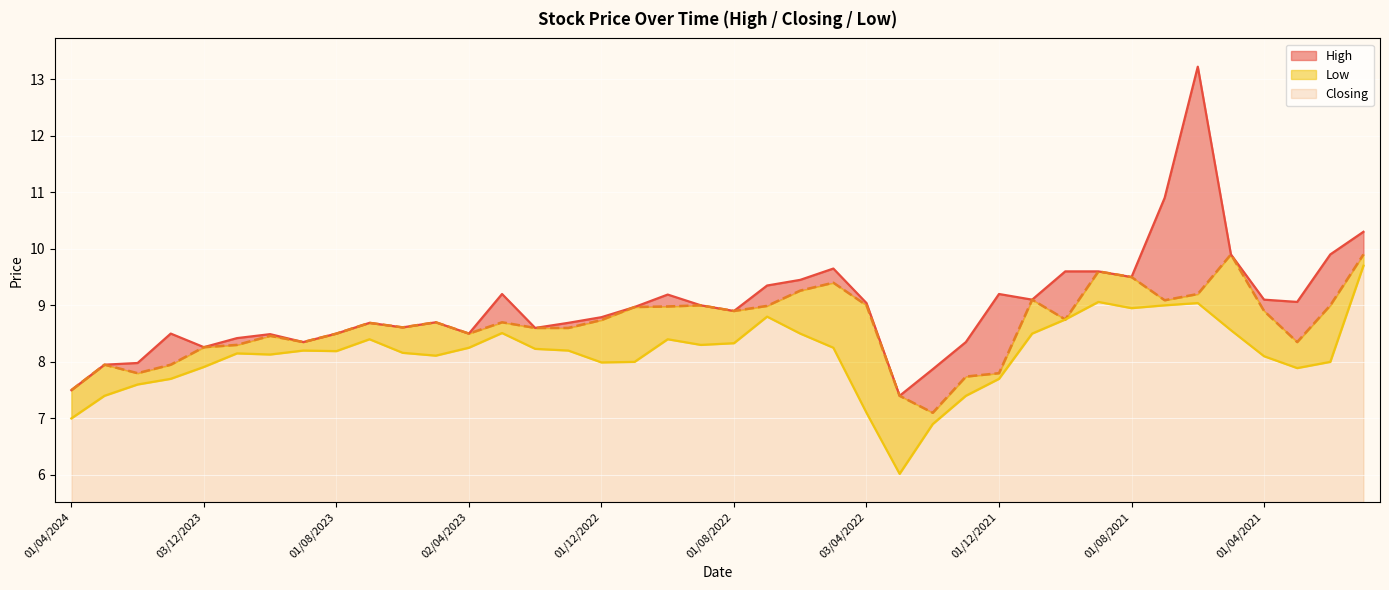

True or false: High and Closing cross at least once.

False